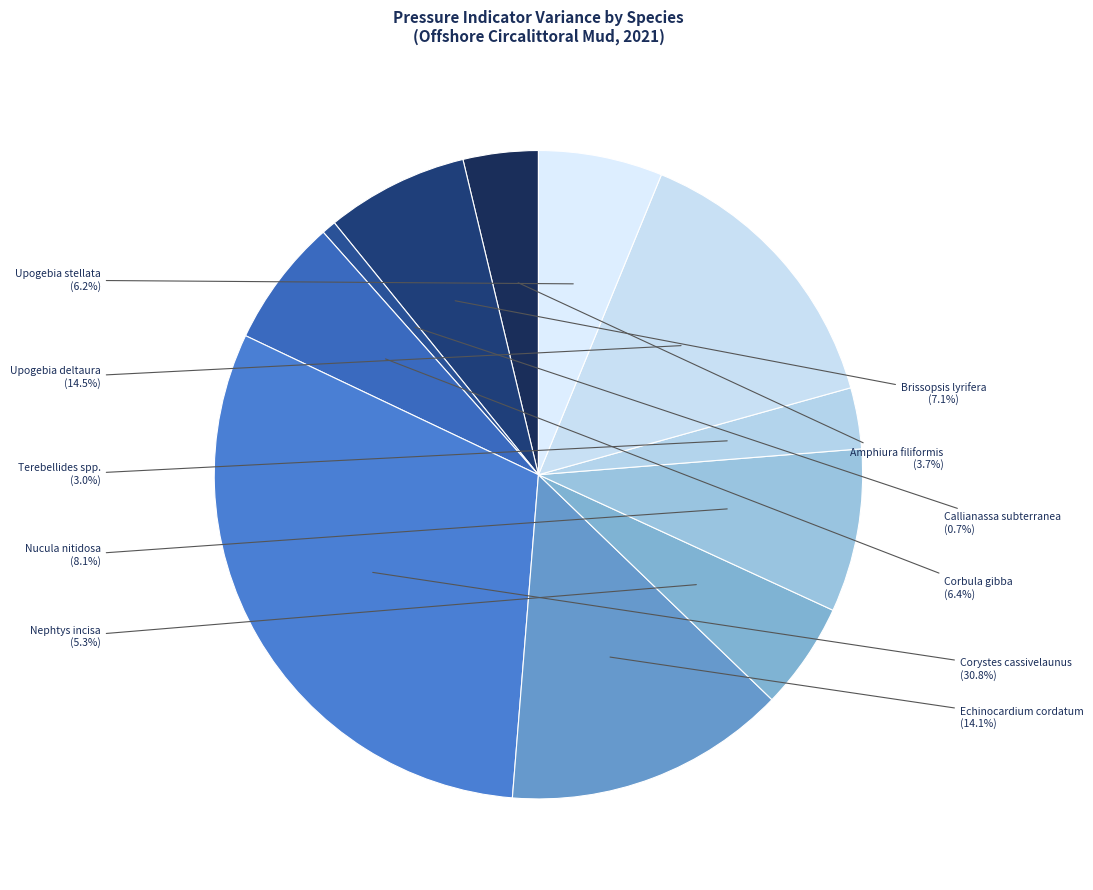

Which slice is the smallest?

Callianassa subterranea